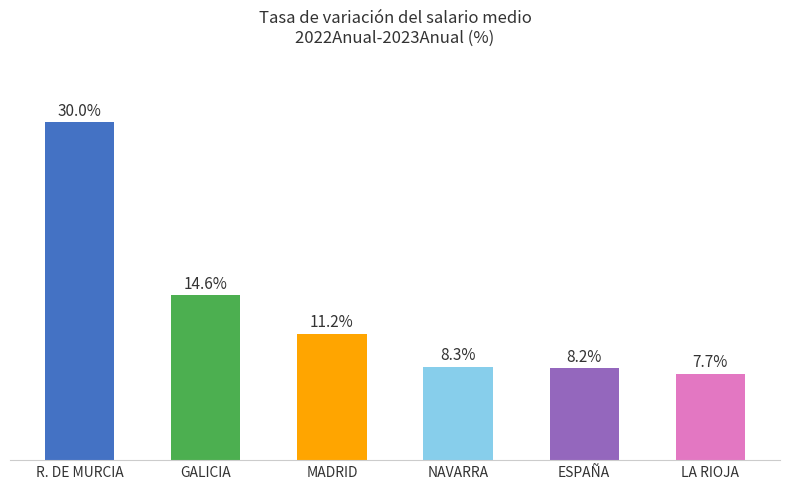

Which has a higher value, GALICIA or LA RIOJA?

GALICIA